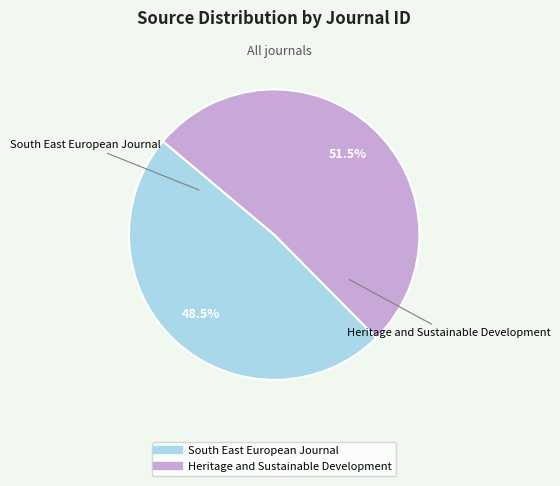

Rank the categories by value from highest to lowest.

Heritage and Sustainable Development, South East European Journal